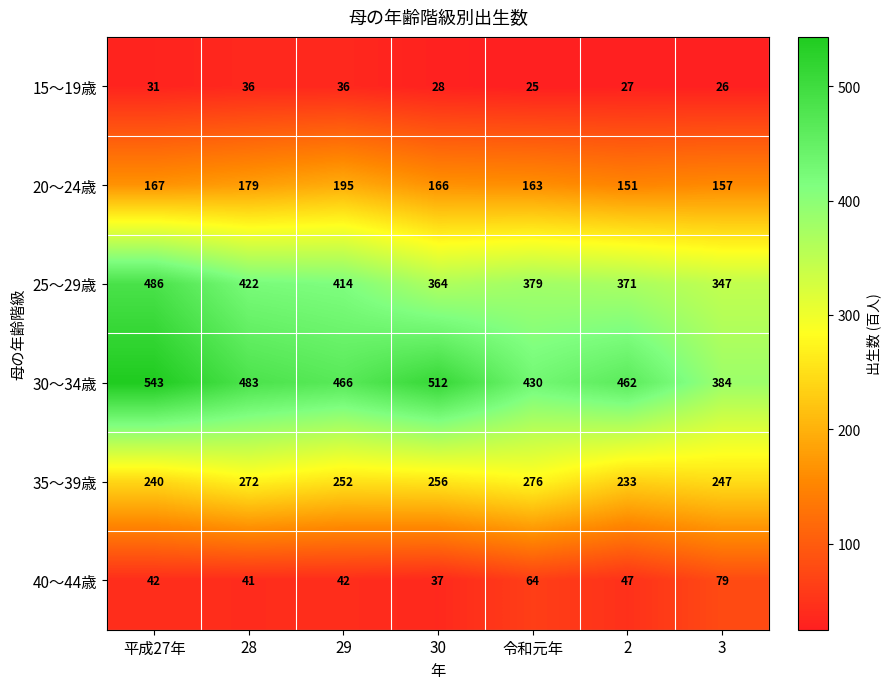

Where is 15～19歳 nearest to the value 30?

平成27年